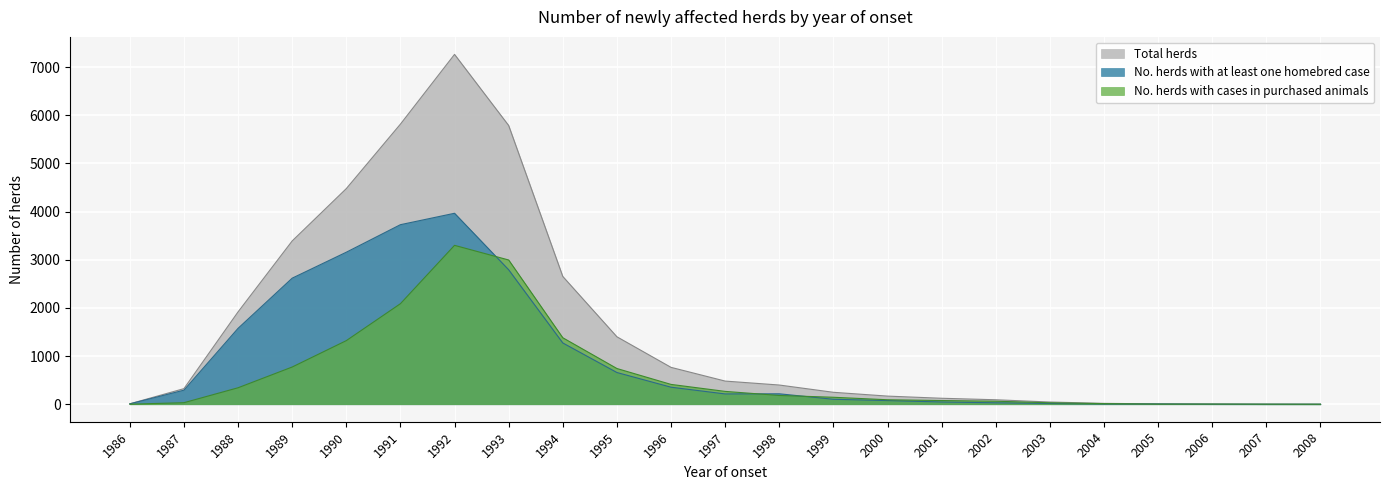

Where does the No. herds with at least one homebred case series first go above 214?

1987